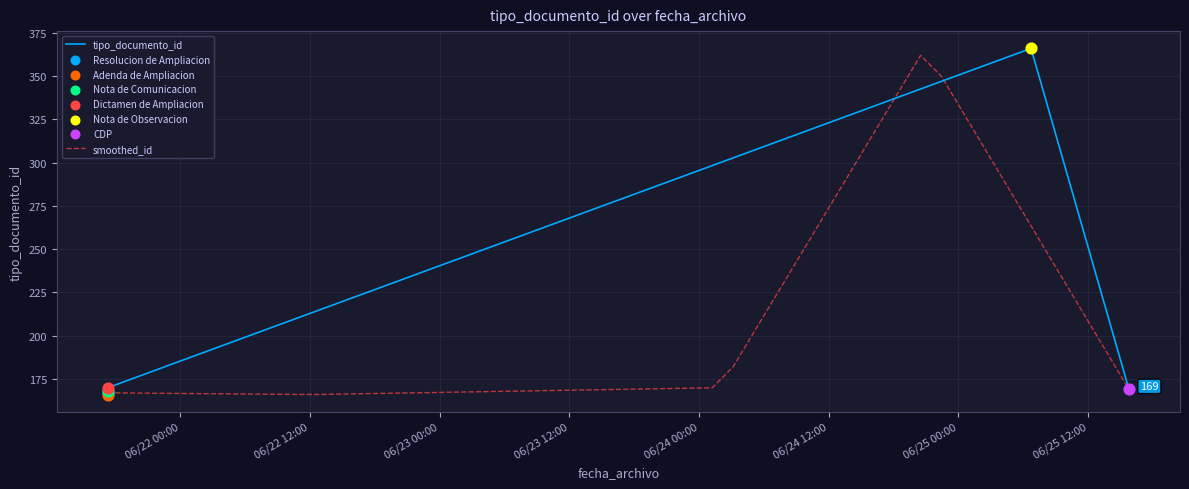

Approximately how many times larger is the value at 2021-06-21 17:18:34 compared to 2021-06-21 17:18:35?

1.0